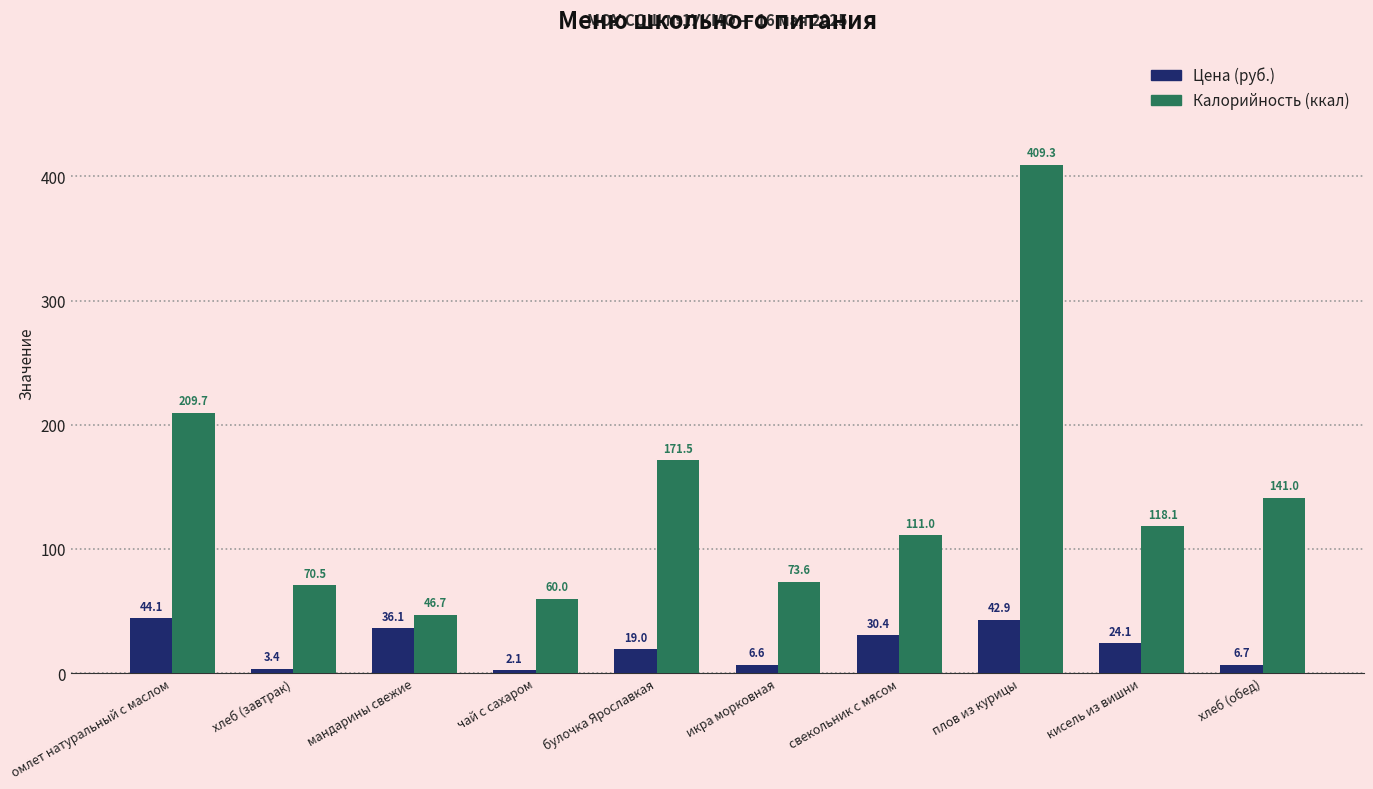

What are all the series names shown in the legend?

Цена (руб.), Калорийность (ккал)